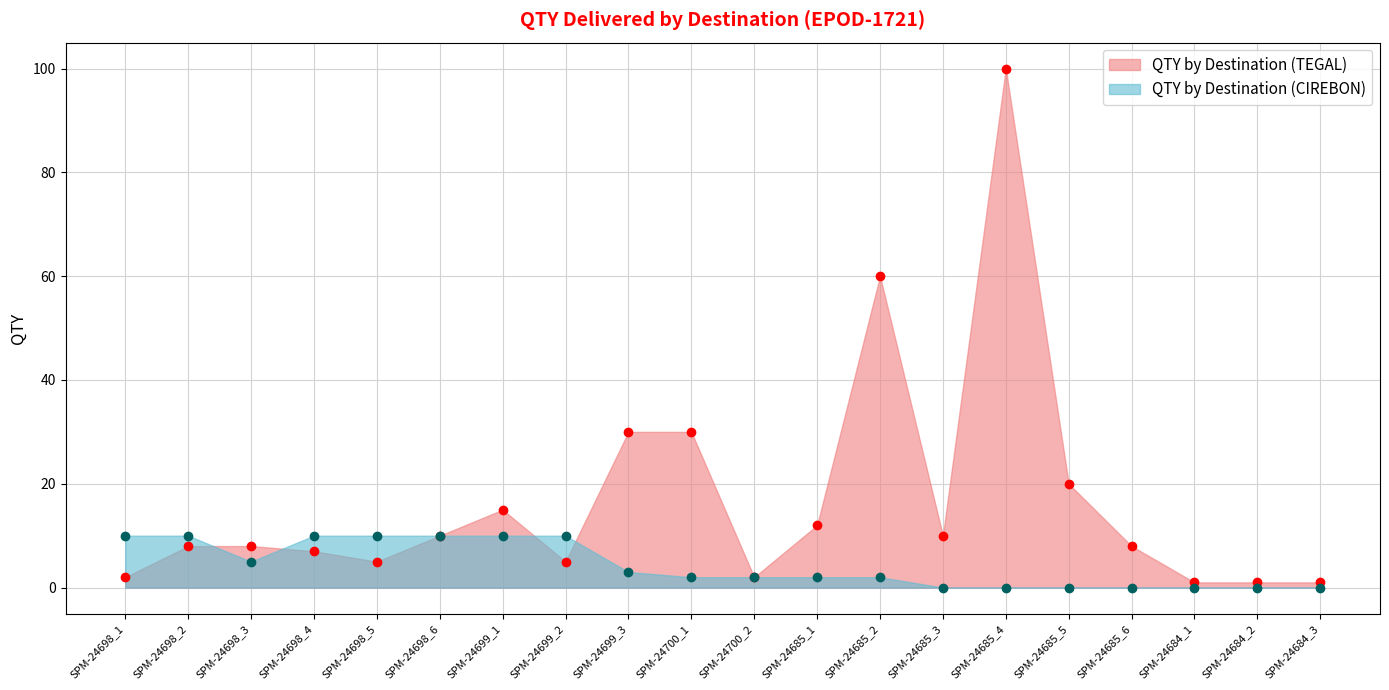

What is the average value of the QTY by Destination (TEGAL) series?

17